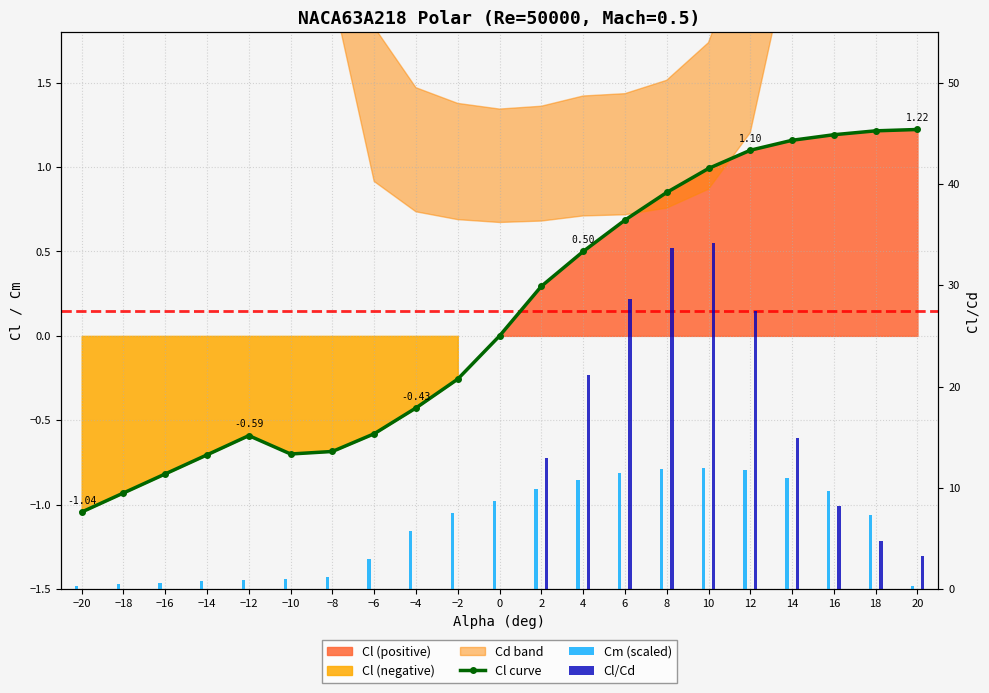

Where is Cm (scaled) nearest to the value 6?

−4